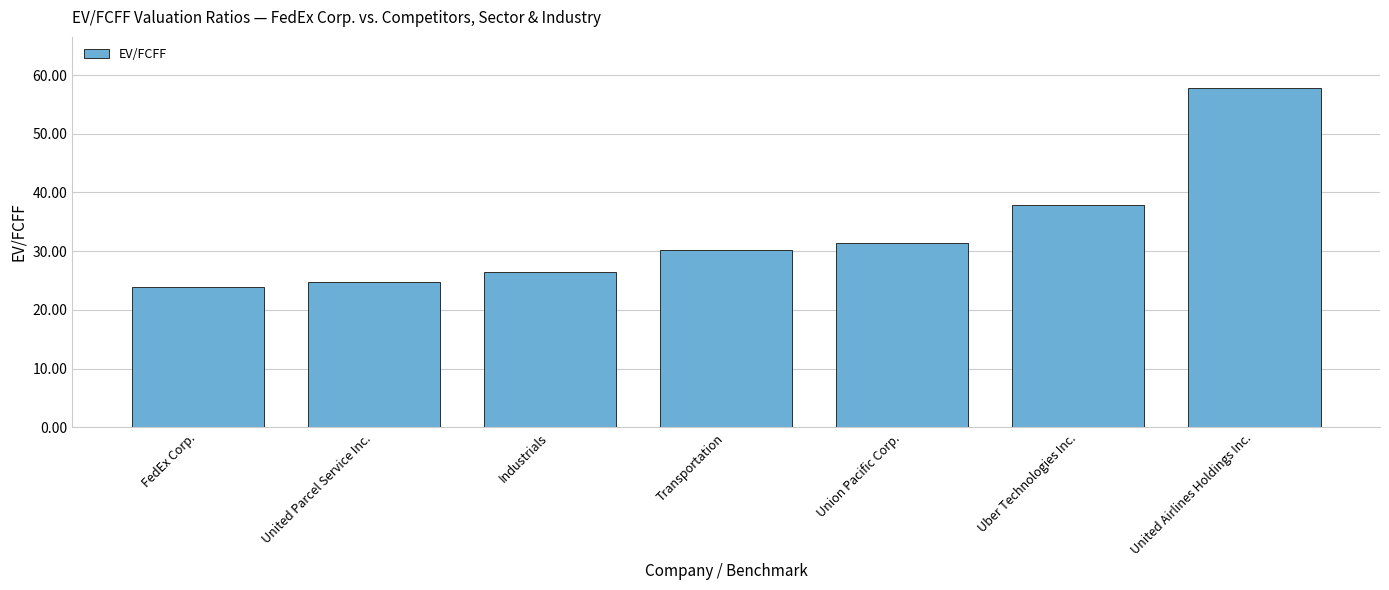

List the labels in order of value, largest first.

United Airlines Holdings Inc., Uber Technologies Inc., Union Pacific Corp., Transportation, Industrials, United Parcel Service Inc., FedEx Corp.